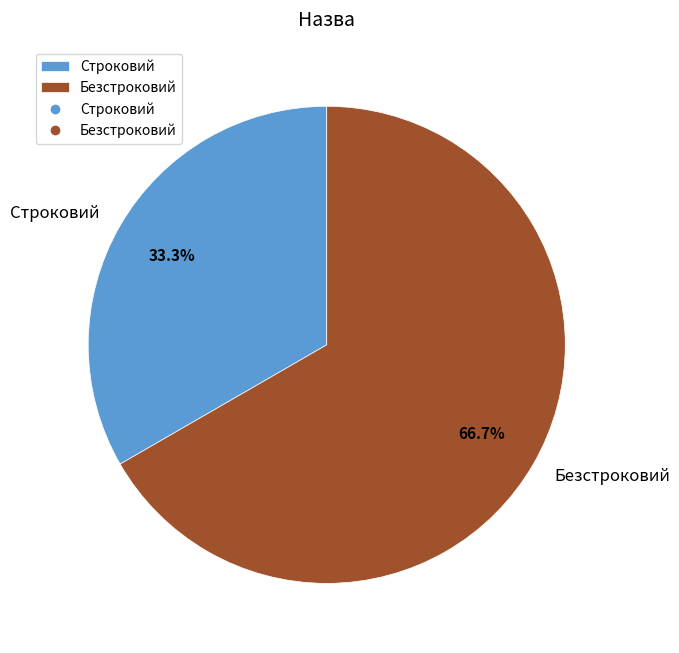

How much of the chart is everything except Строковий?

66.7%